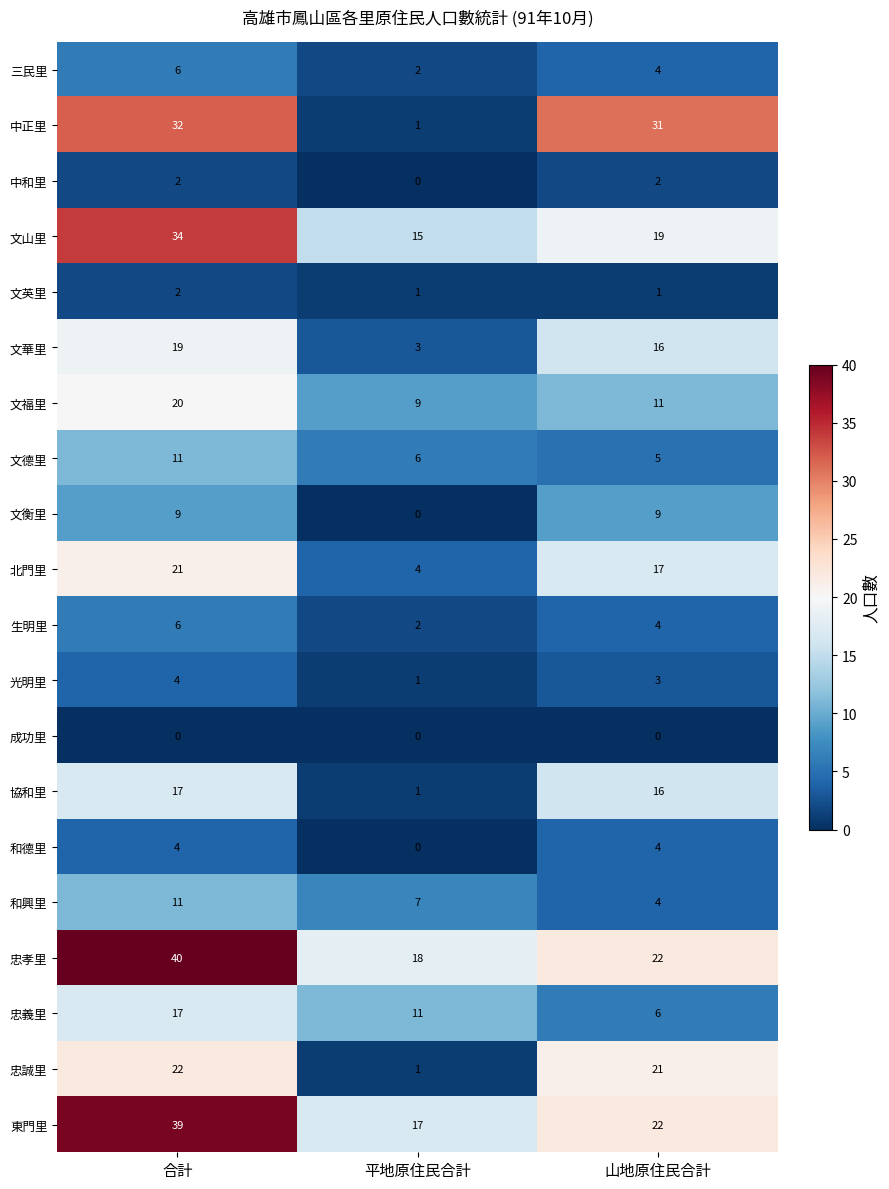

Count the number of categories in the chart.

3